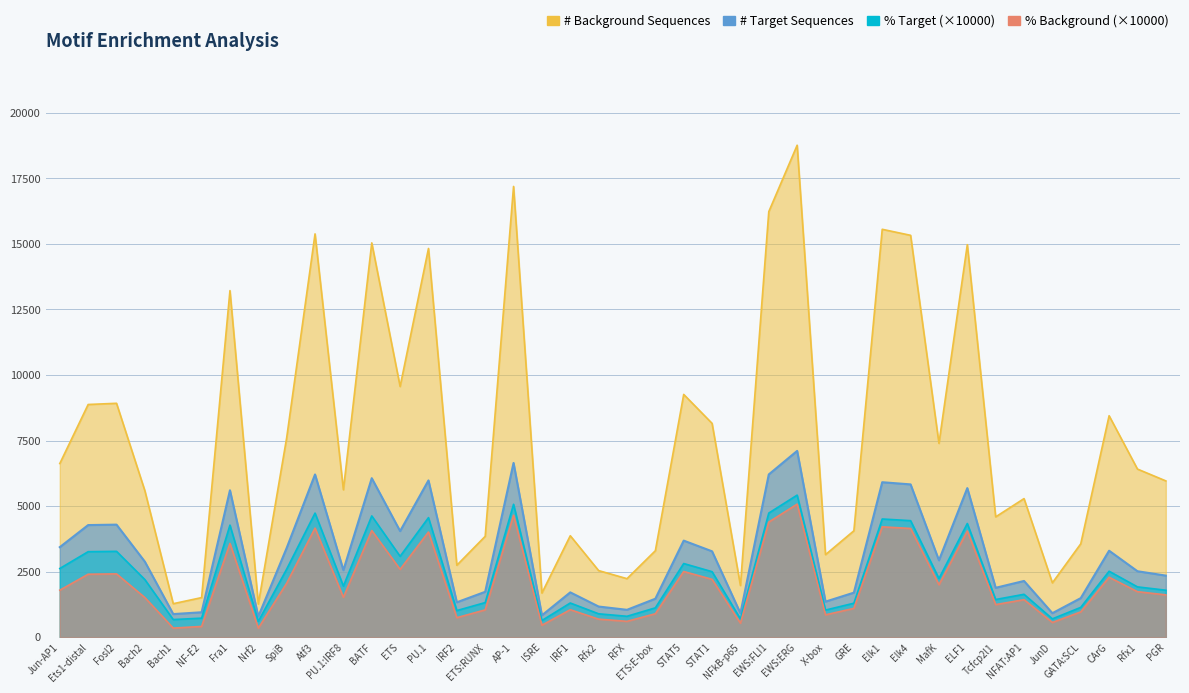

How many data points in # Target Sequences are above 2878?

19